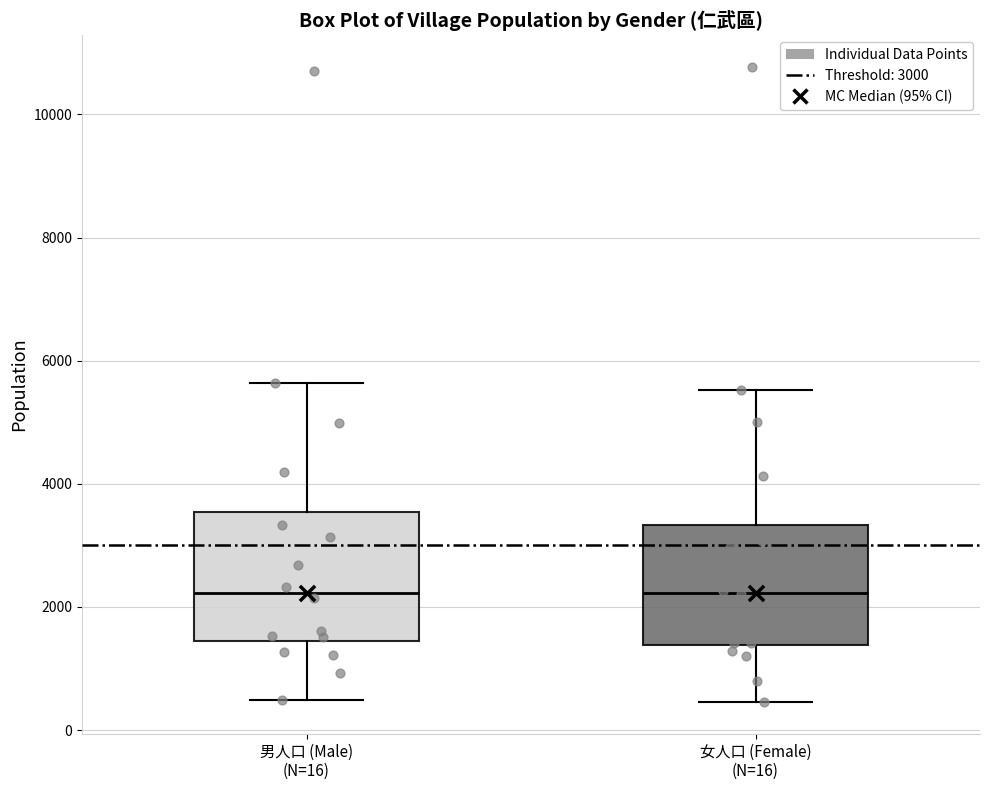

Reading left to right, transcribe this box plot: for each box, give where its median line is, the range the box spans, and where its two whiskers end, as read against the y-axis. The values are not printed on the chart, so give them approximately, as read against the axis.

男人口 (Male) (N=16): median 2200, box 1400 to 3600, whiskers 400 to 5600
女人口 (Female) (N=16): median 2200, box 1400 to 3400, whiskers 400 to 5600